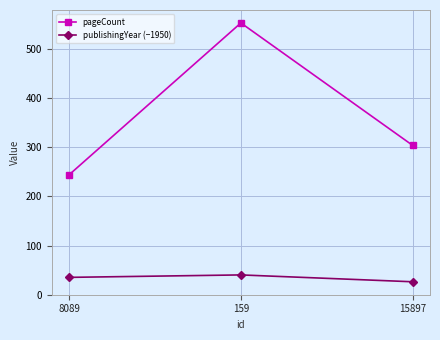

Reading right to left, what are all the values shown in this chart?

pageCount: 15897=304	159=554	8089=244
publishingYear (−1950): 15897=26	159=40	8089=35